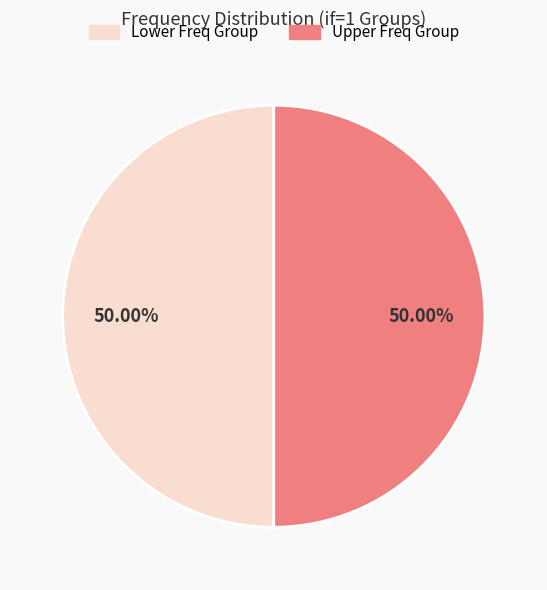

How many segments does this pie chart have?

2